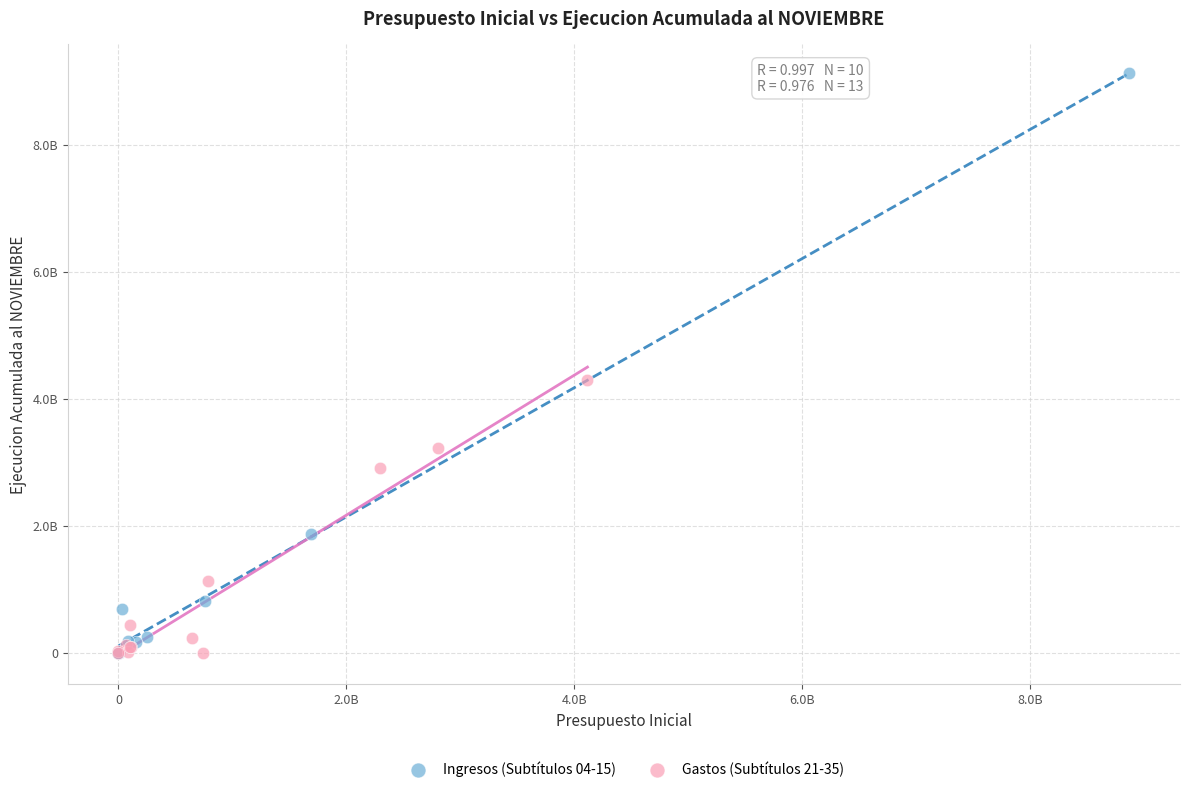

Which series has the widest spread of Y values?

Ingresos (Subtítulos 04-15)